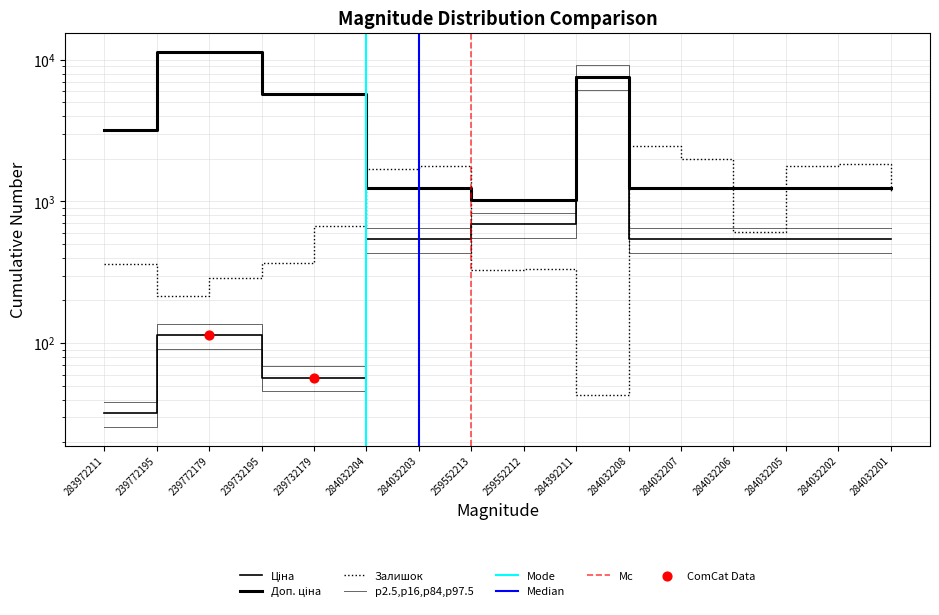

Which series has the largest total across all categories?

Доп. ціна